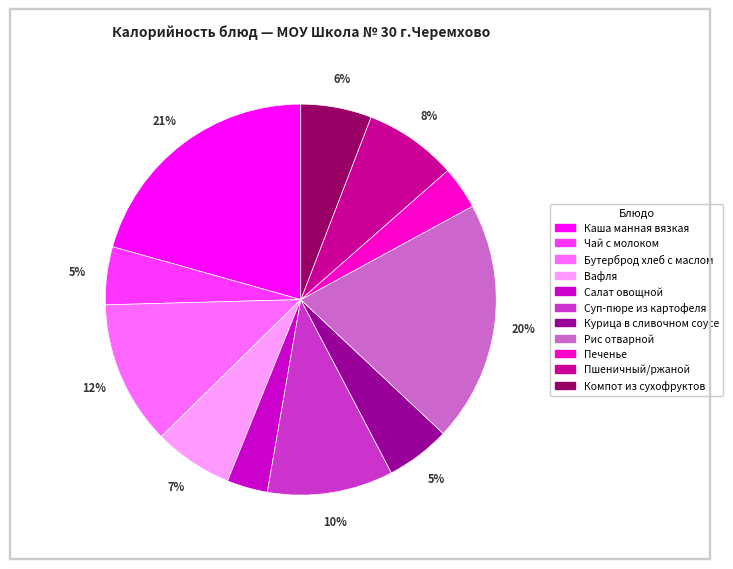

Does Вафля account for over 50% of the chart?

No